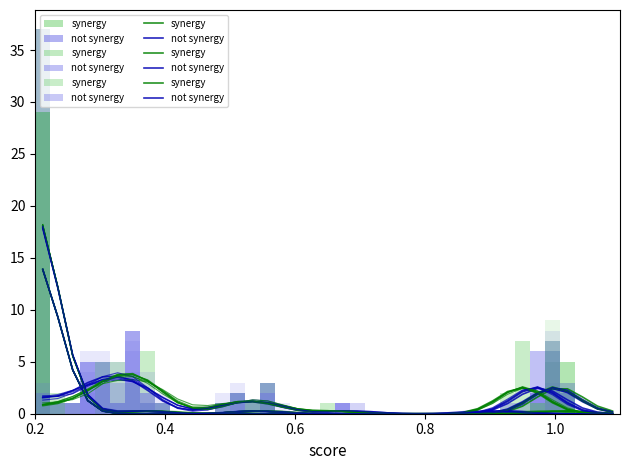

Which series has the largest range (max minus min)?

not synergy